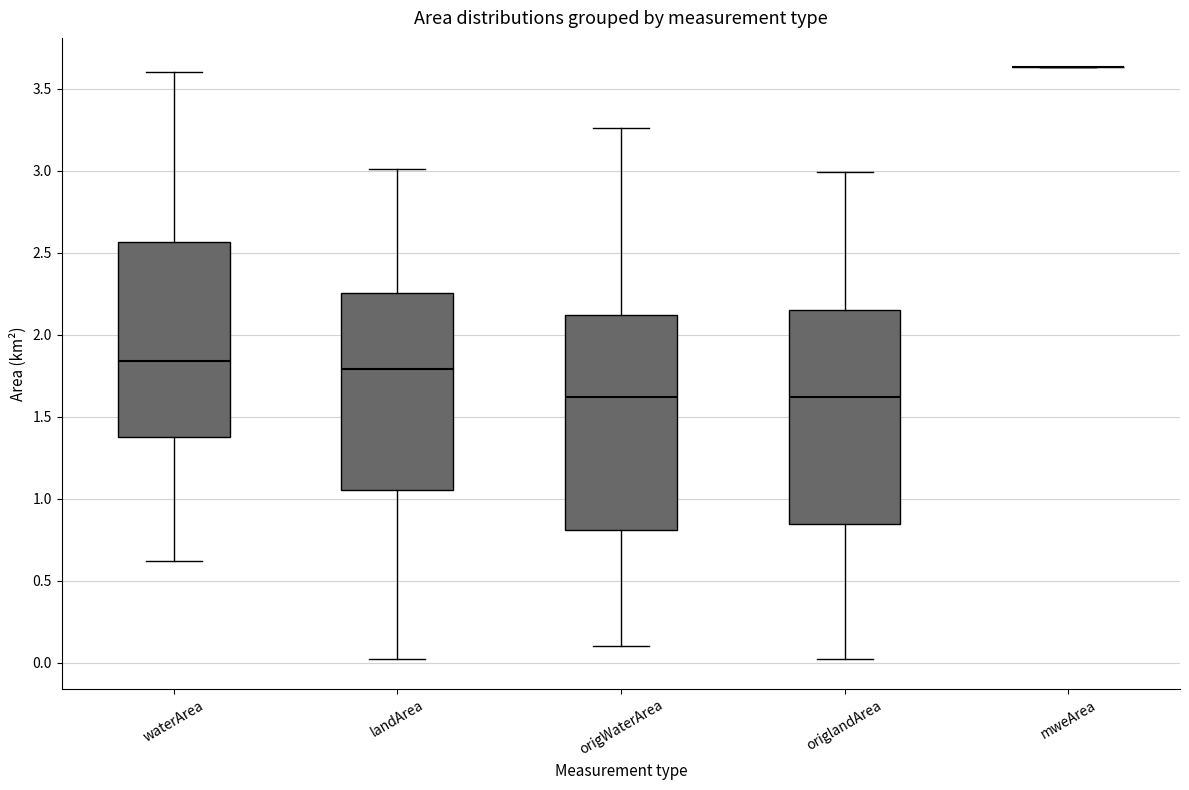

Where is the upper edge of the box for origWaterArea on the y-axis? The values are not printed on the chart, so give them approximately, as read against the axis.

2.10